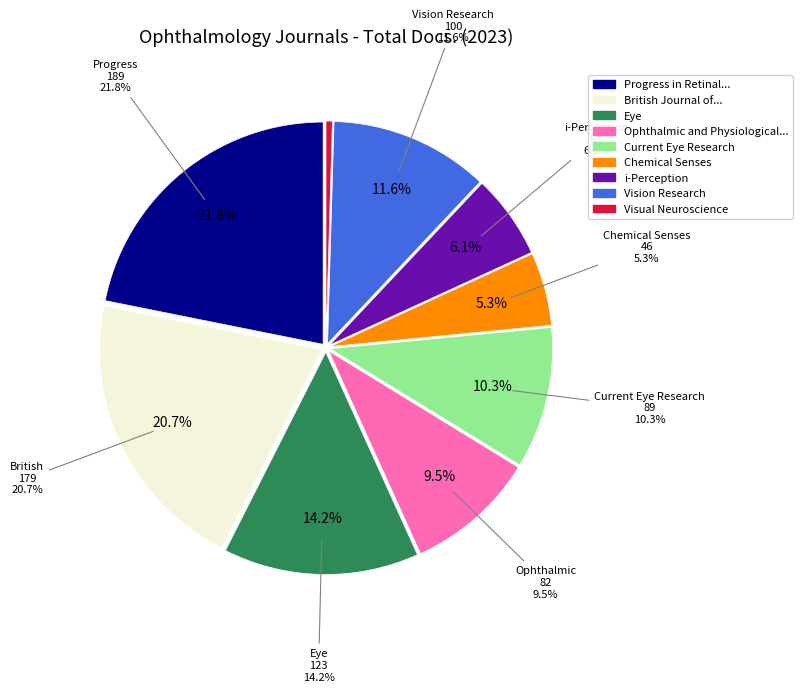

How many segments does this pie chart have?

9